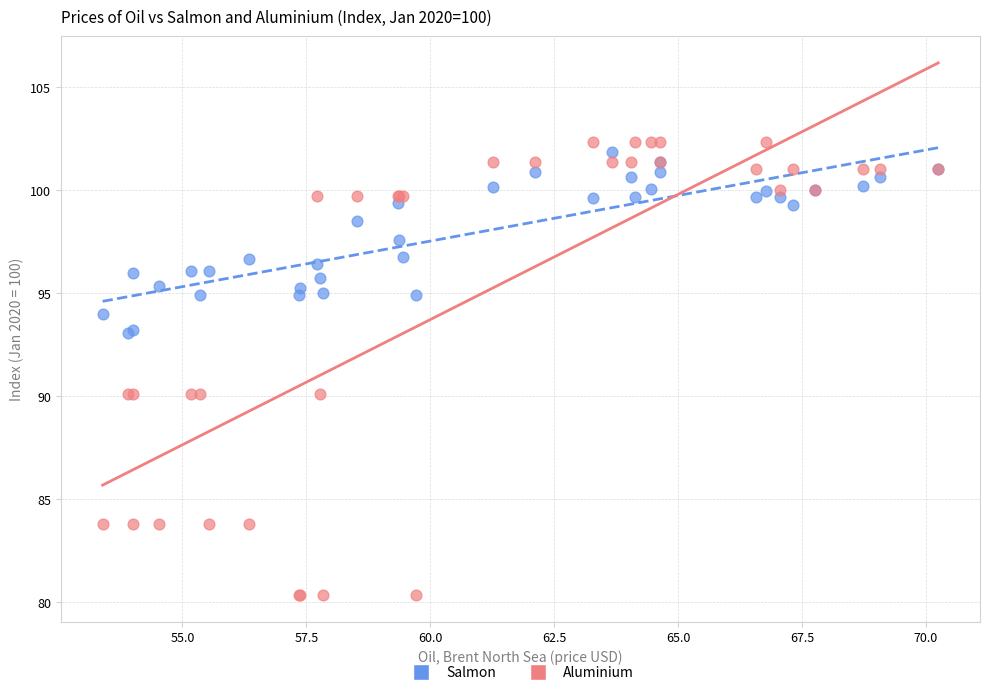

What are all the series names shown in the legend?

Salmon, Aluminium